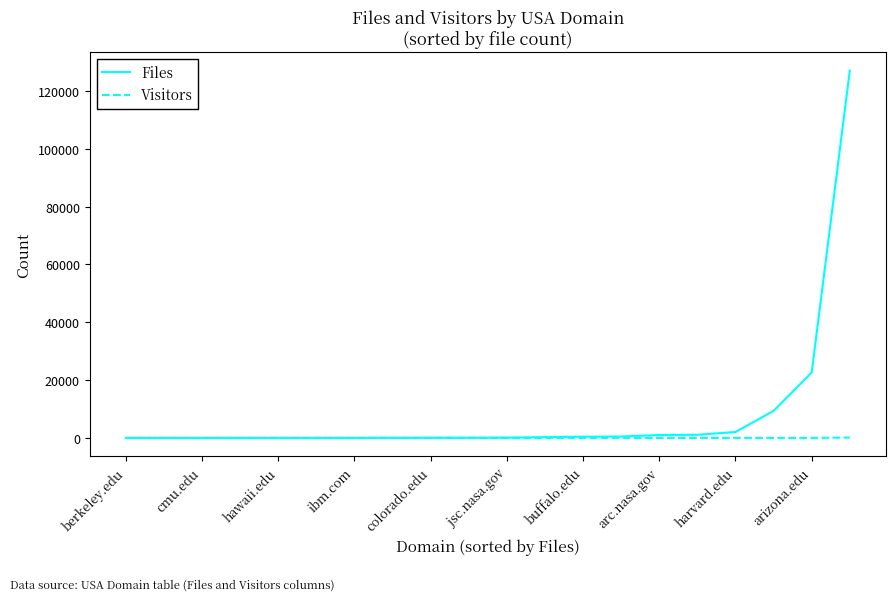

Rank the series by their maximum value, from lowest to highest.

Visitors, Files